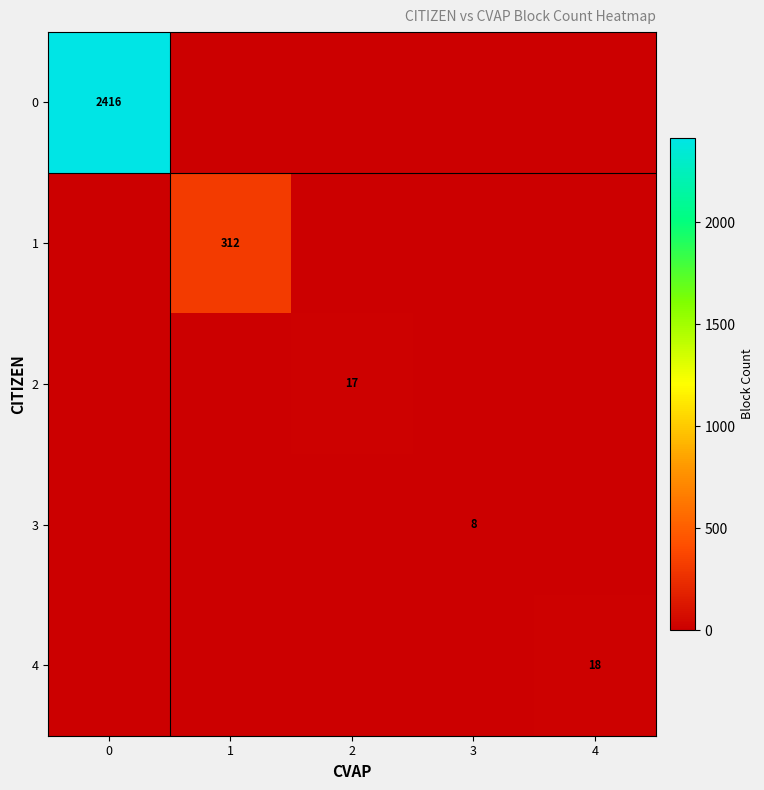

What is the total value across all series at 0?

2416